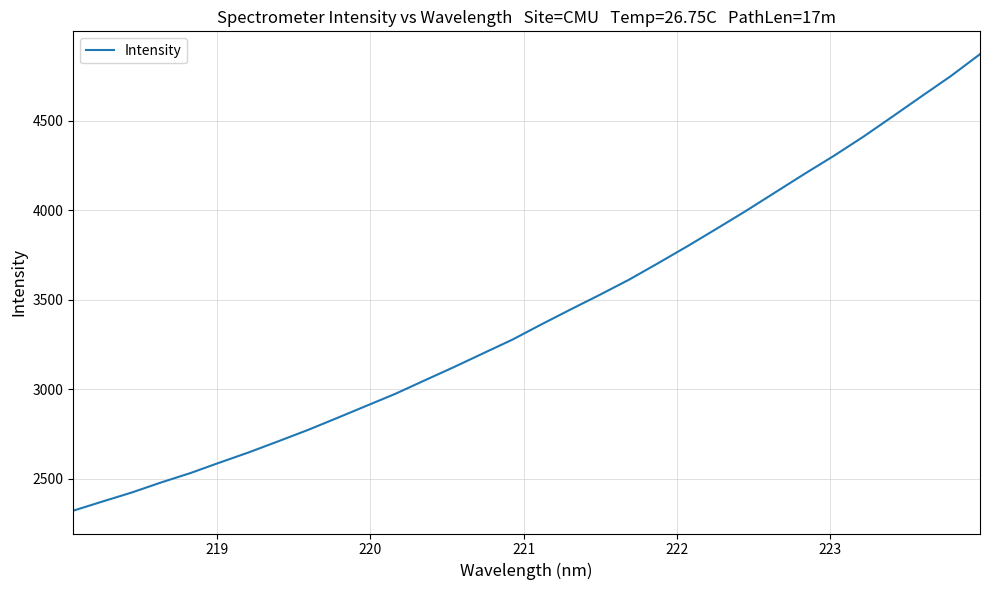

What is the minimum value shown in the chart?

2322.6